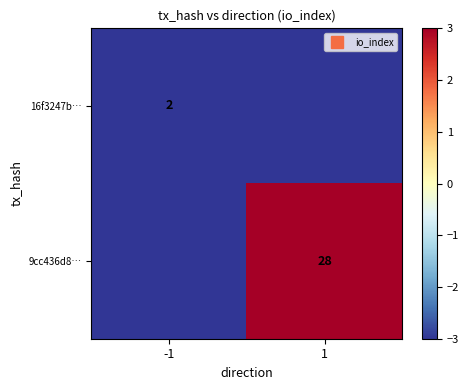

Rank the series by their average value, from highest to lowest.

9cc436d8…, 16f3247b…